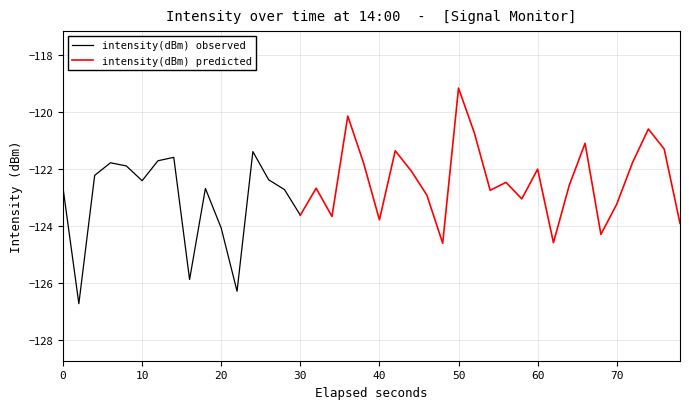

The value of intensity(dBm) observed at 0 is -122.7. True or false?

True